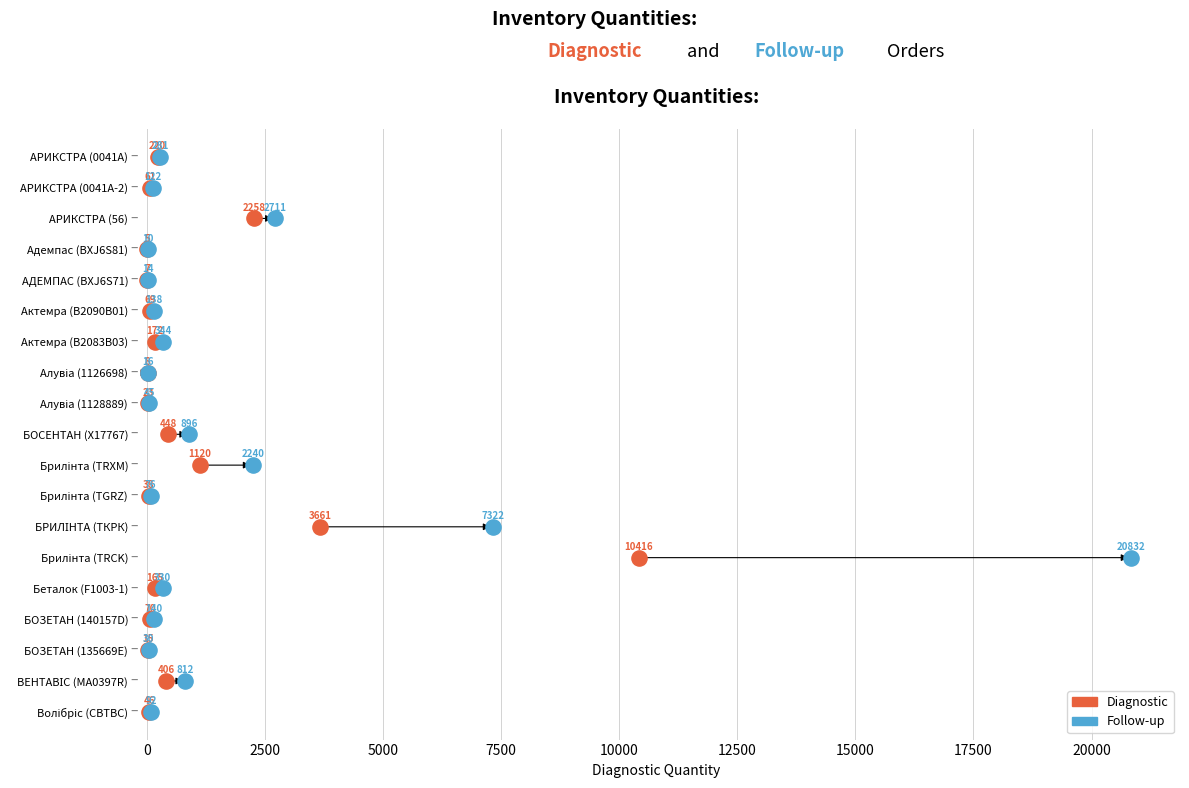

What are all the series names shown in the legend?

Diagnostic, Follow-up